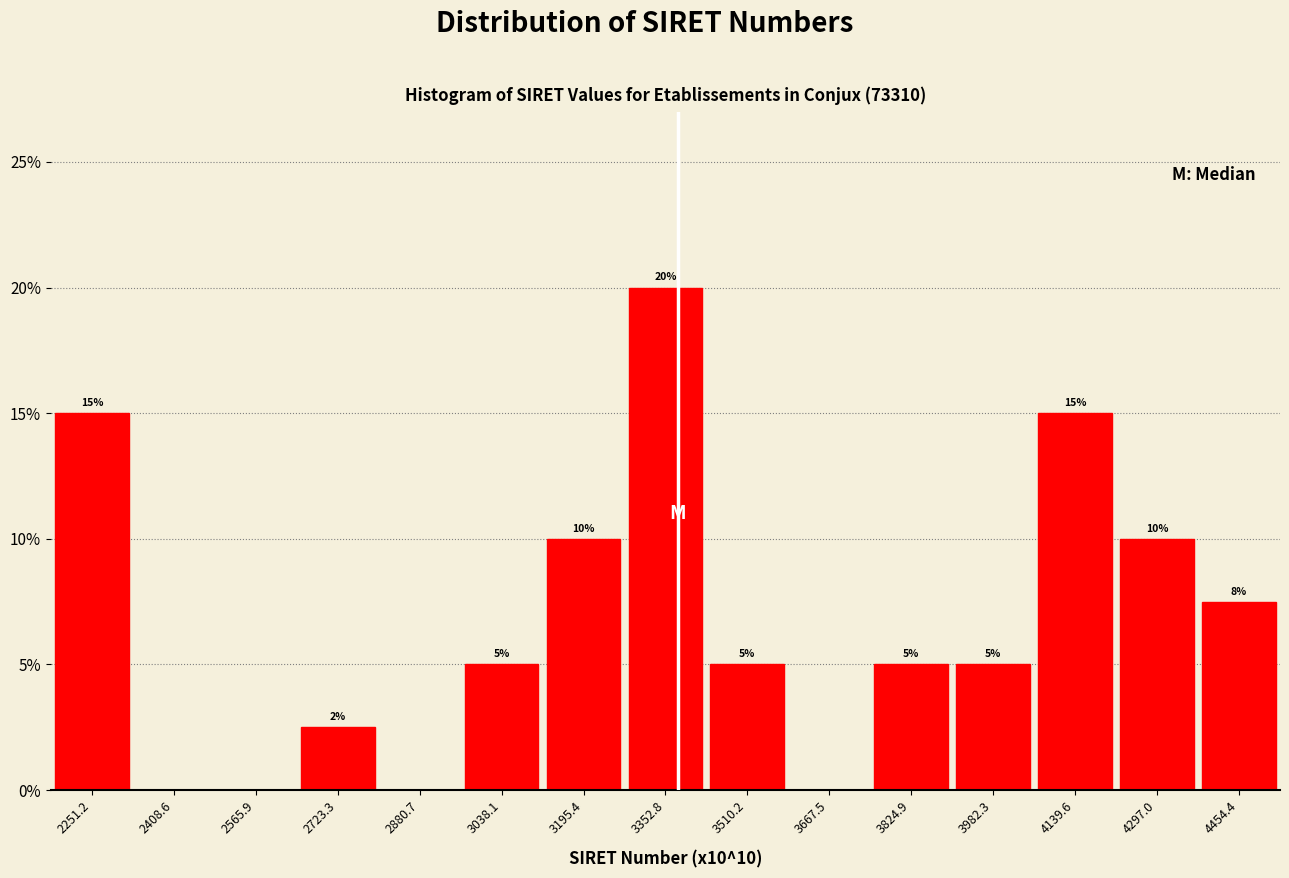

Over which range of the x-axis is the bar tallest?

3280 to 3440